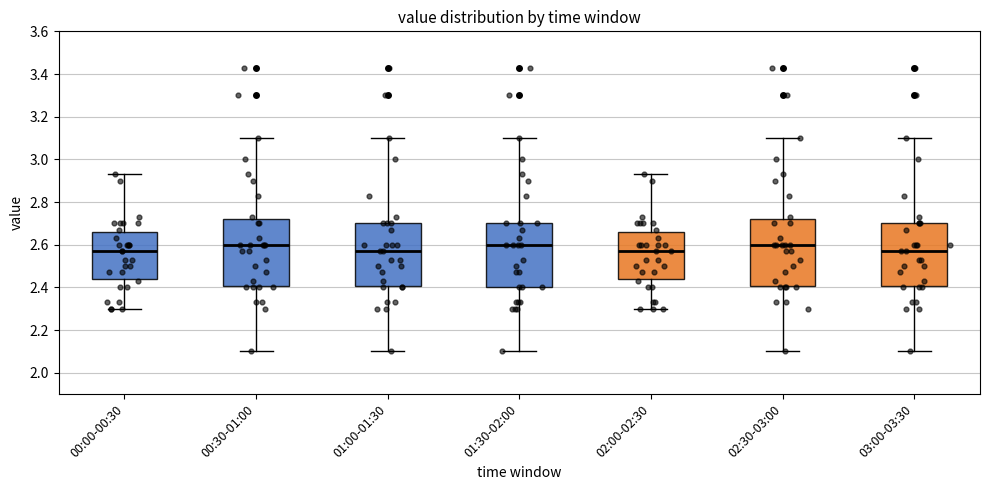

Where does the upper whisker of the box for 03:00-03:30 end on the y-axis? The values are not printed on the chart, so give them approximately, as read against the axis.

3.10